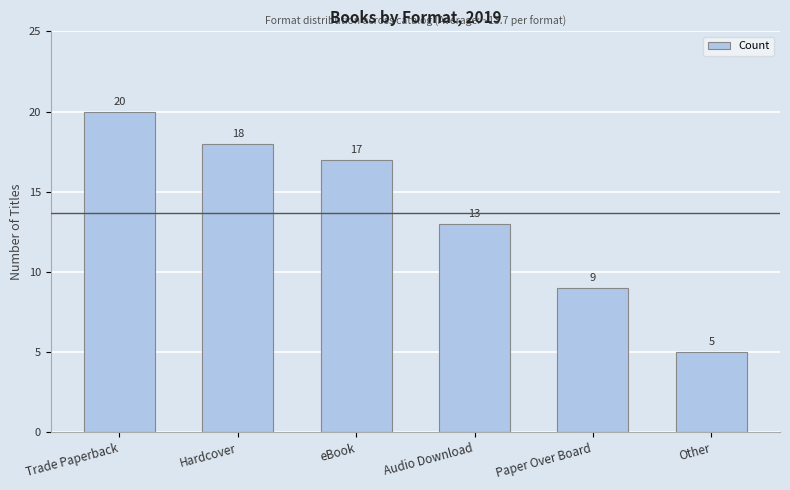

Is it true that the value at Paper Over Board is 9?

True